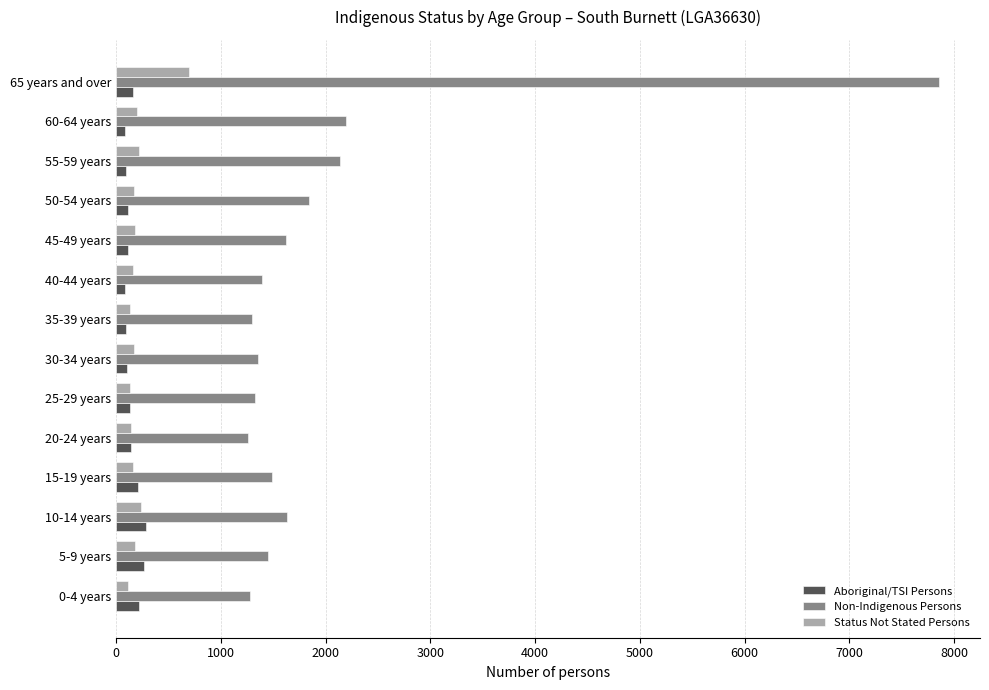

How many values in the Status Not Stated Persons series are below 171?

7